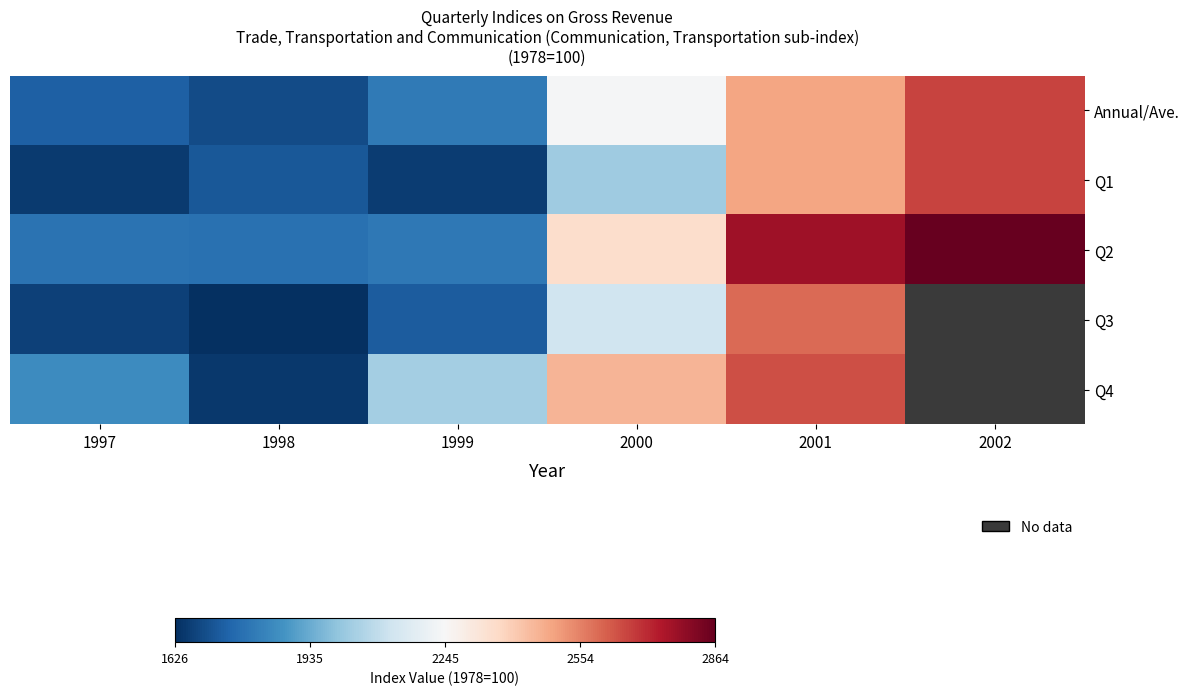

How many values in the Q3 series exceed 2122?

2